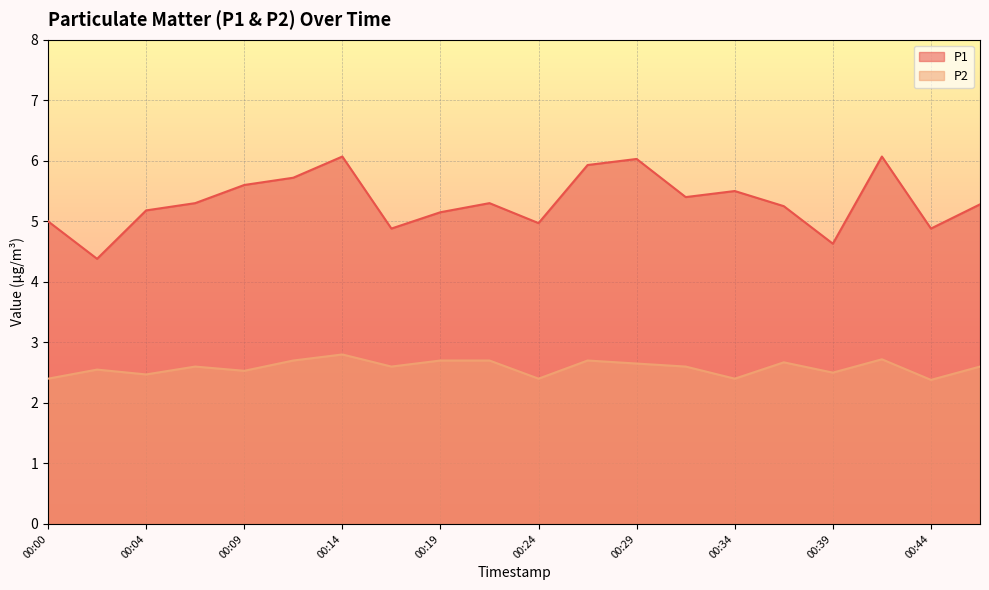

What are all the series names shown in the legend?

P1, P2